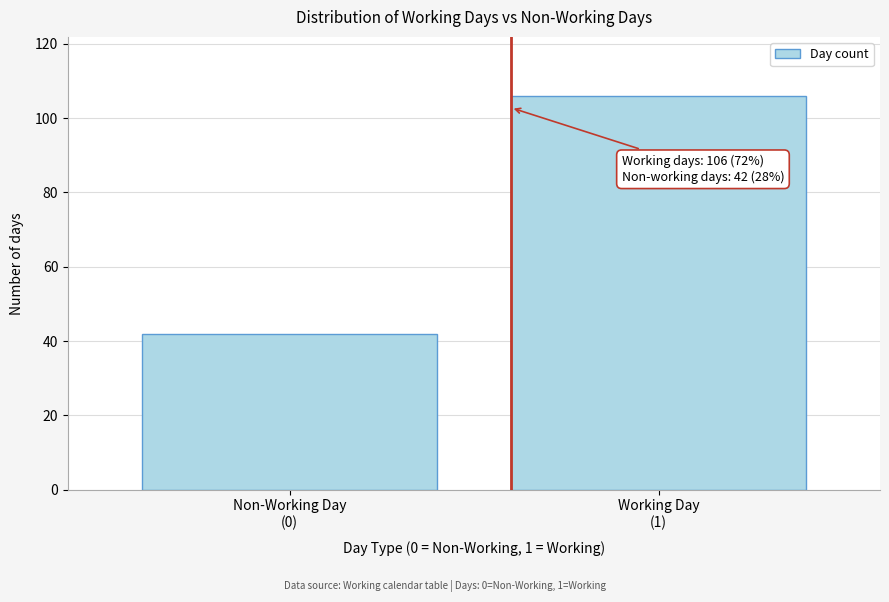

Reading left to right, list all the values displayed in this chart.

42	106